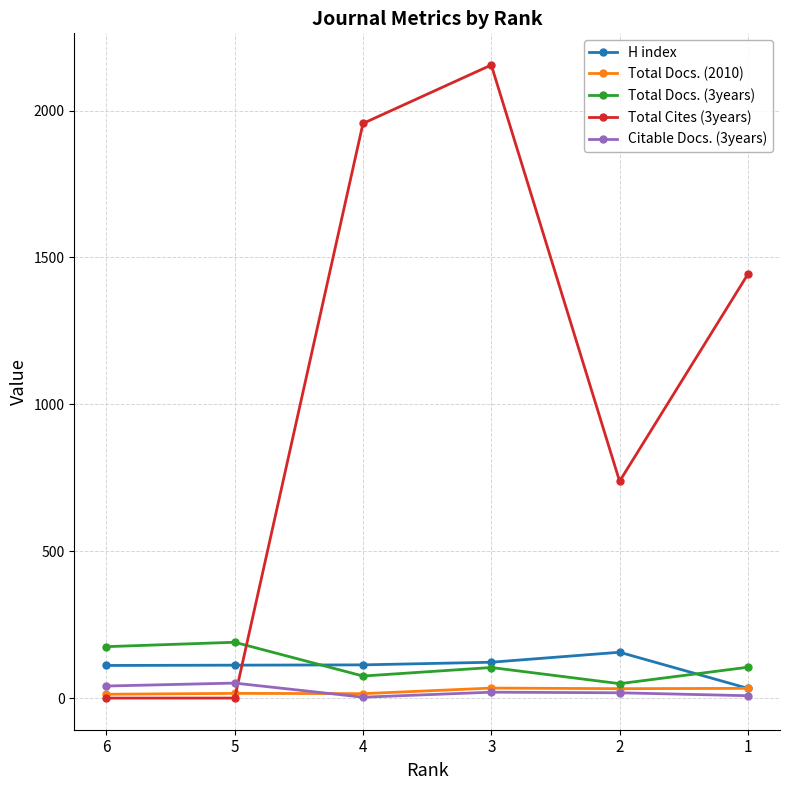

At which category is the sum across all series the highest?

3